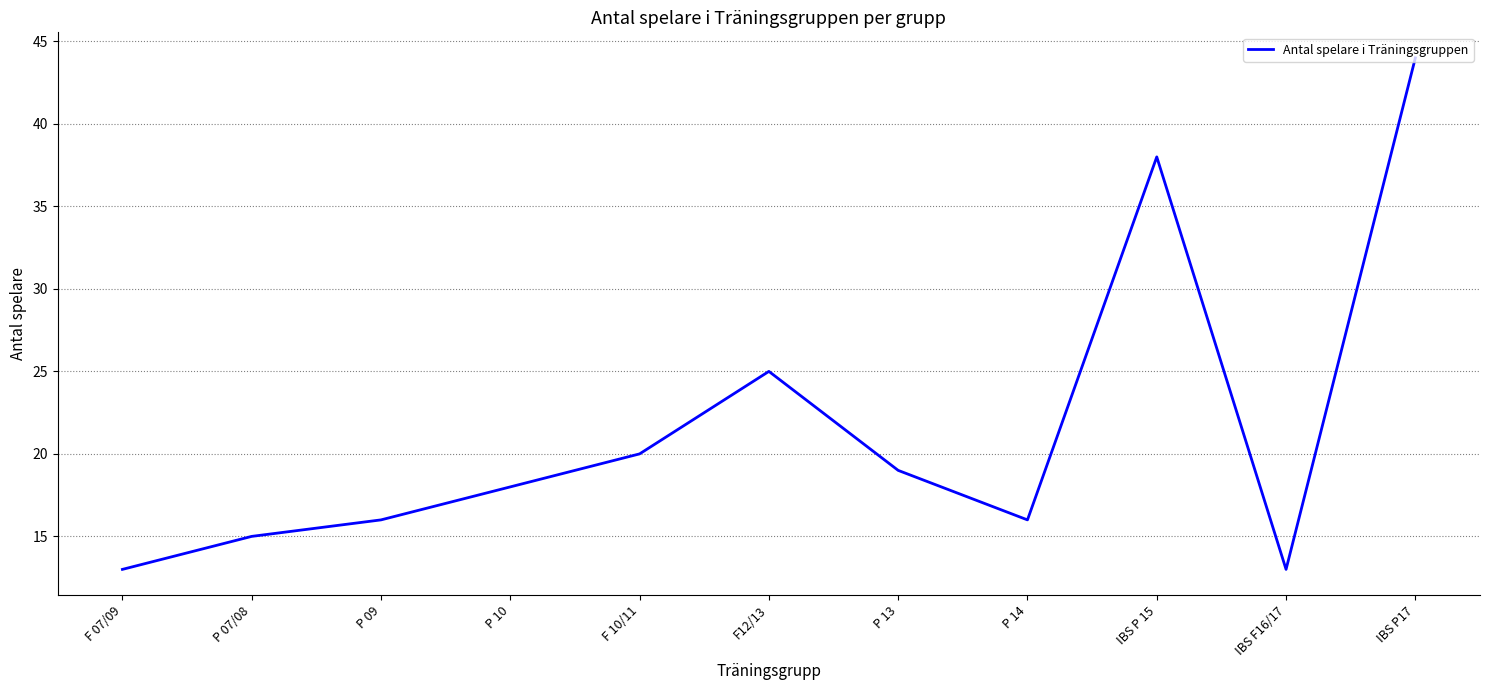

At which label is the value closest to 28?

F12/13